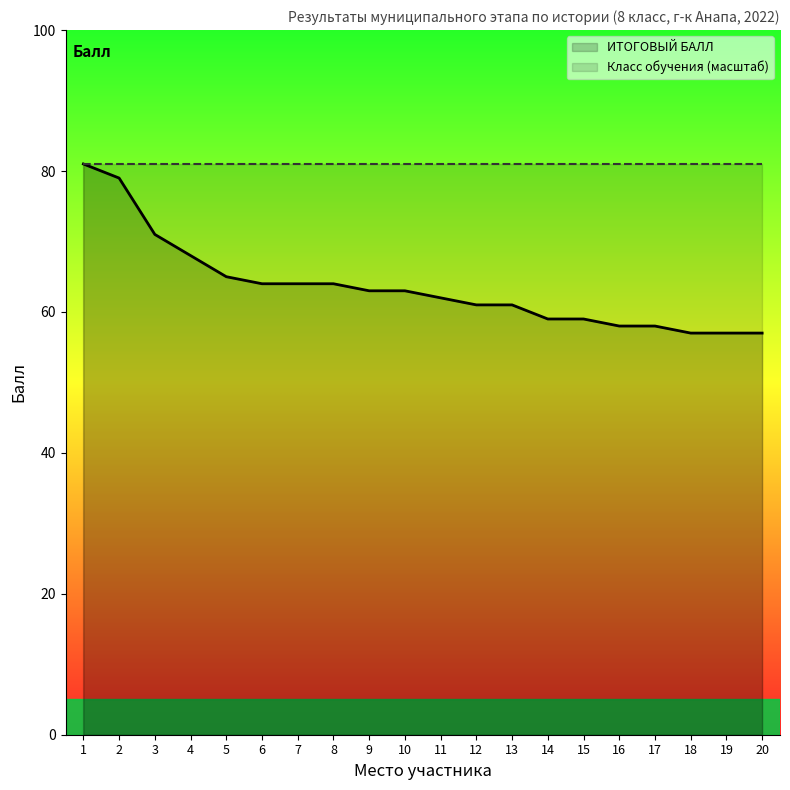

Rank the categories by Класс обучения (масштаб) value from lowest to highest.

1, 2, 3, 4, 5, 6, 7, 8, 9, 10, 11, 12, 13, 14, 15, 16, 17, 18, 19, 20